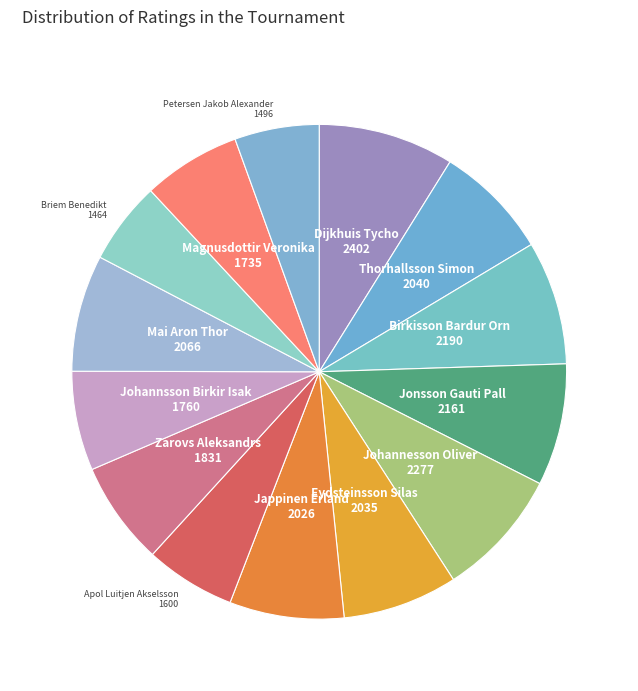

Do Dijkhuis Tycho and Thorhallsson Simon together represent more than half of the pie?

No